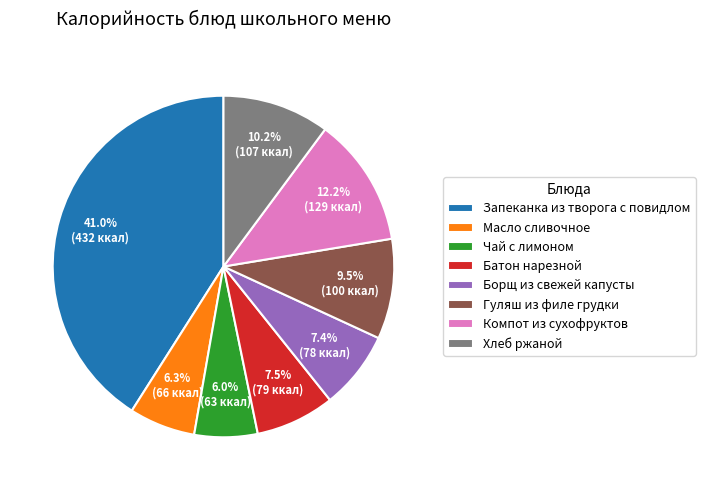

What portion of the pie excludes Хлеб ржаной?

89.8%